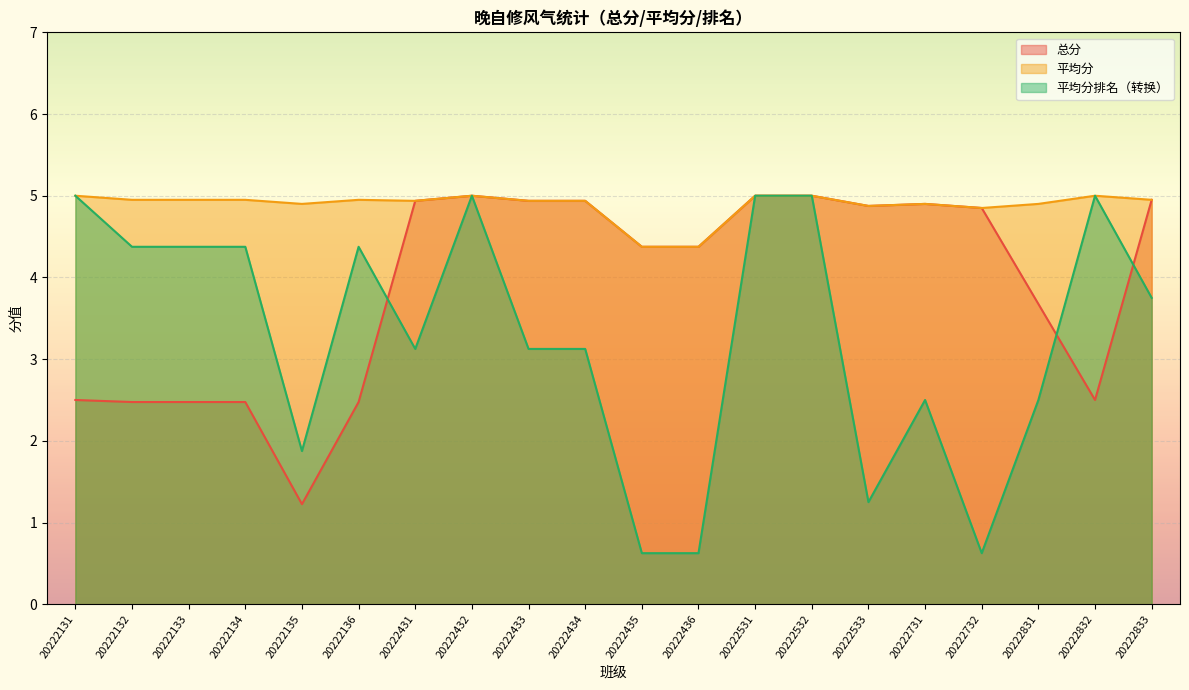

Between which two adjacent categories do 总分 and 平均分排名 first intersect?

20222136 and 20222431